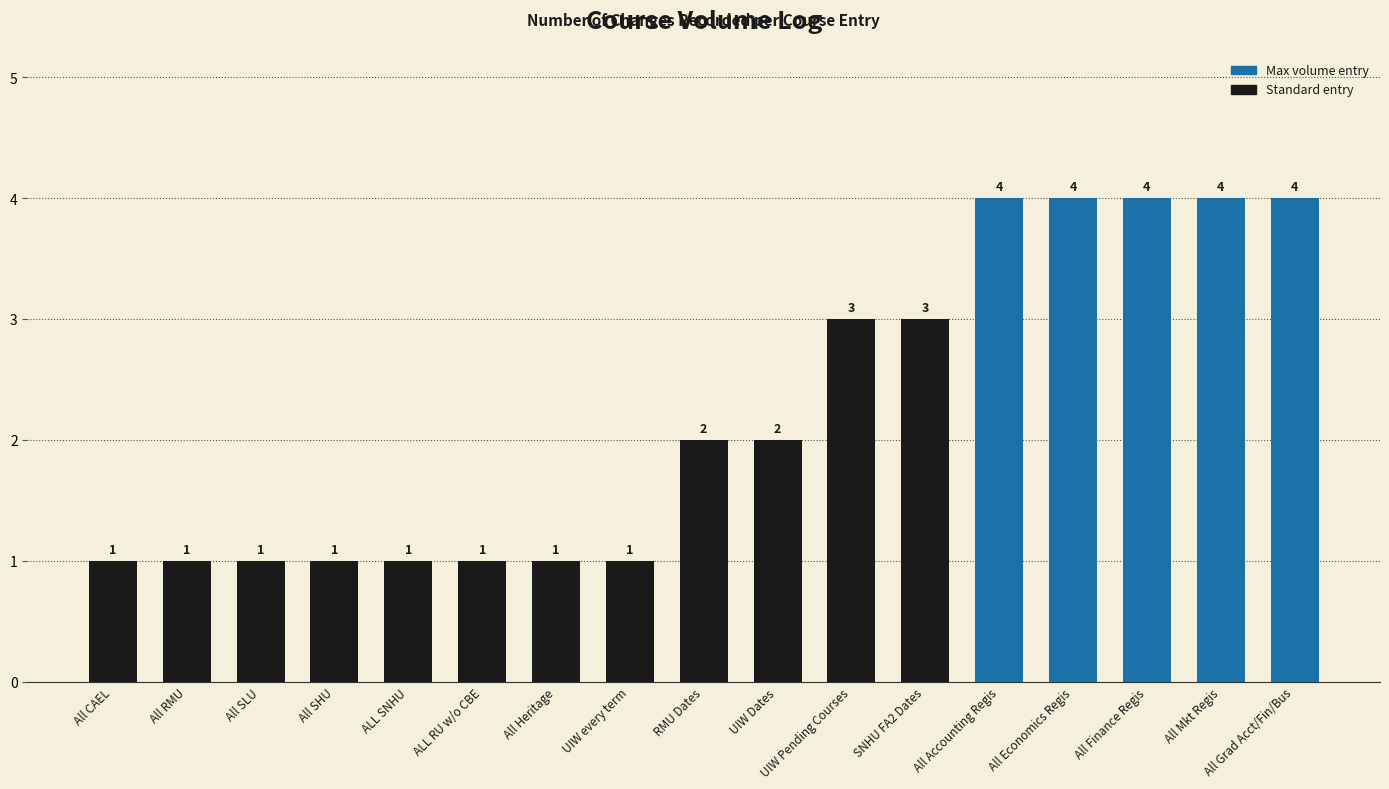

What is the label of the 2nd bar from the left?

All RMU